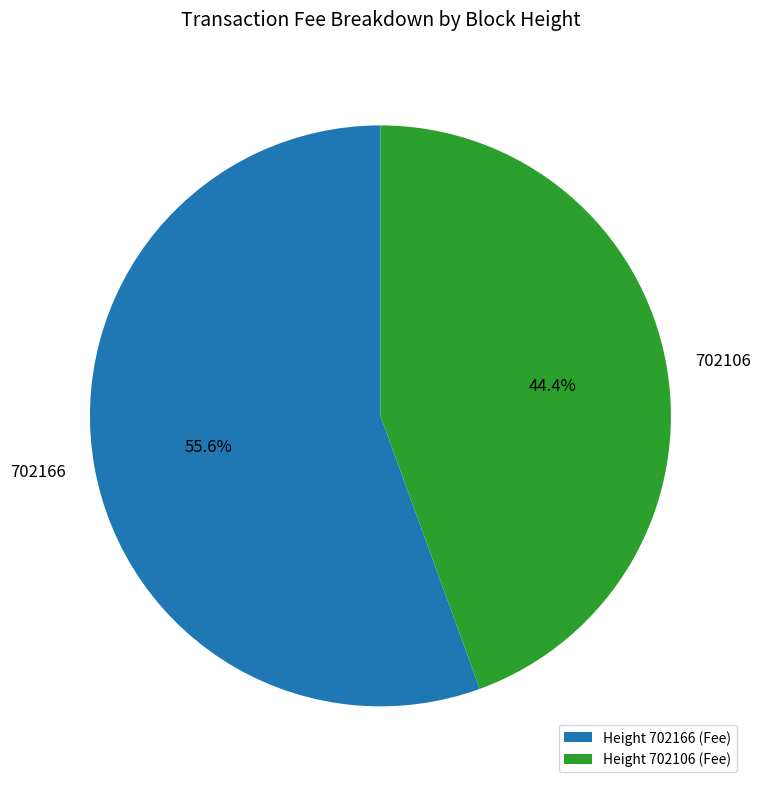

To the nearest percent, what is the average slice percentage?

50%